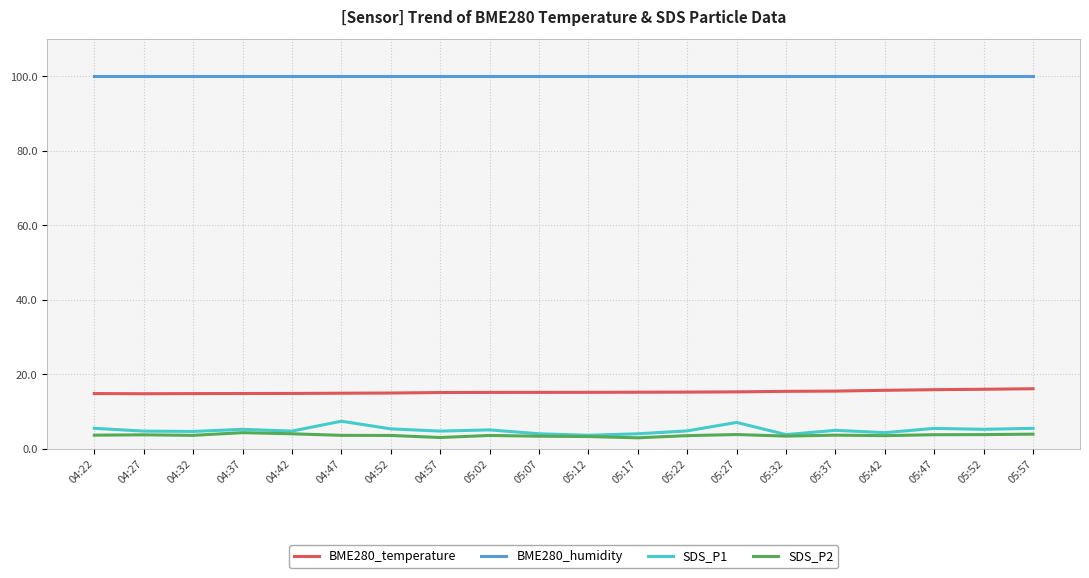

Which series has the widest spread of values?

SDS_P1